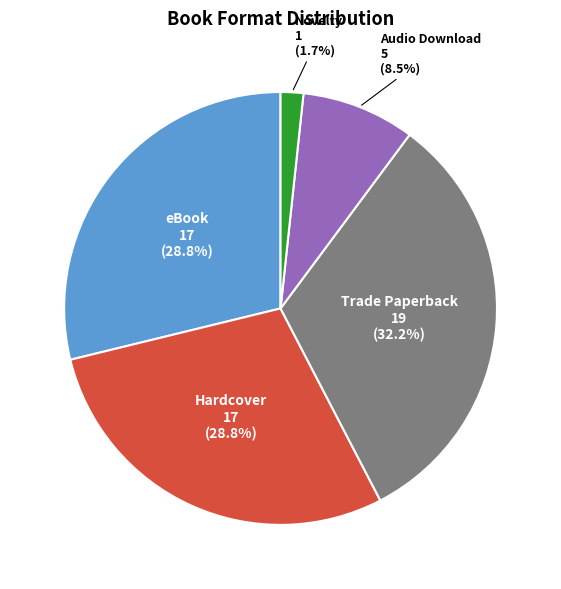

Do Audio Download and Trade Paperback together represent more than half of the pie?

No